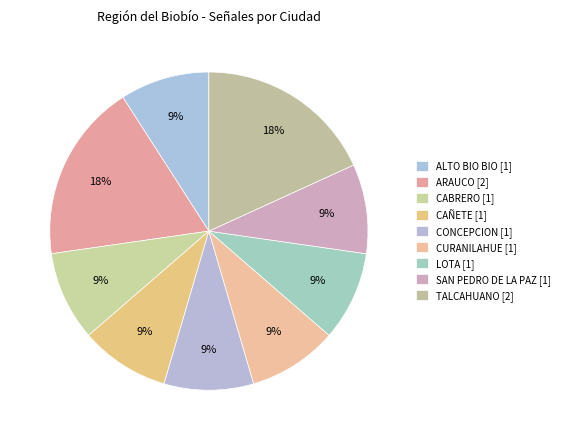

True or false: CABRERO accounts for 9% of the total.

True